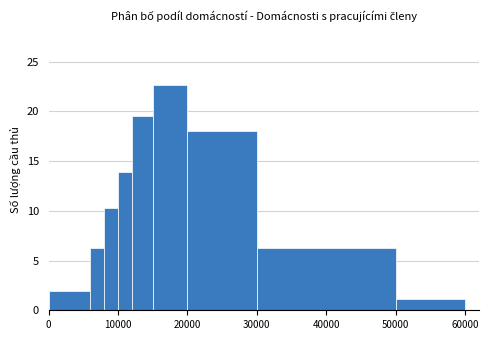

Around what value on the x-axis is the tallest bar? Give the approximate position of its centre, as read against the axis.

18000